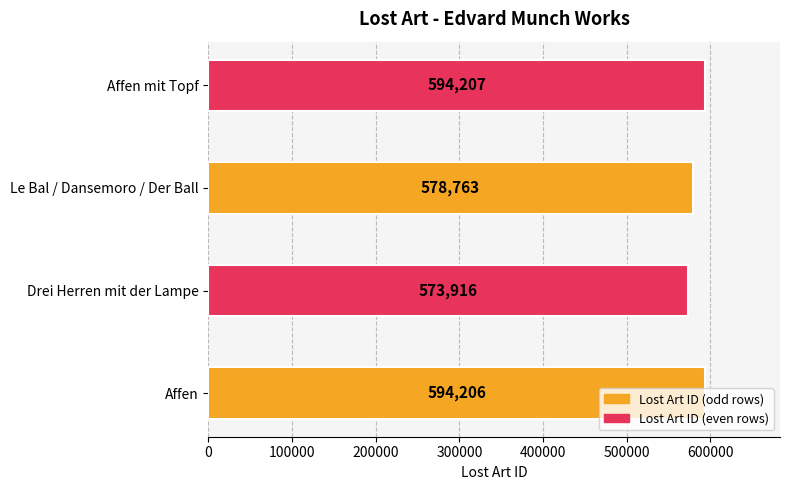

What is the sum of all values?

2341092